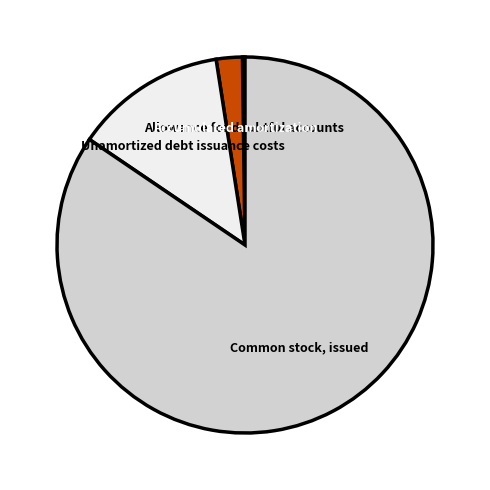

Which has a higher value, Accumulated amortization or Unamortized debt issuance costs?

Unamortized debt issuance costs